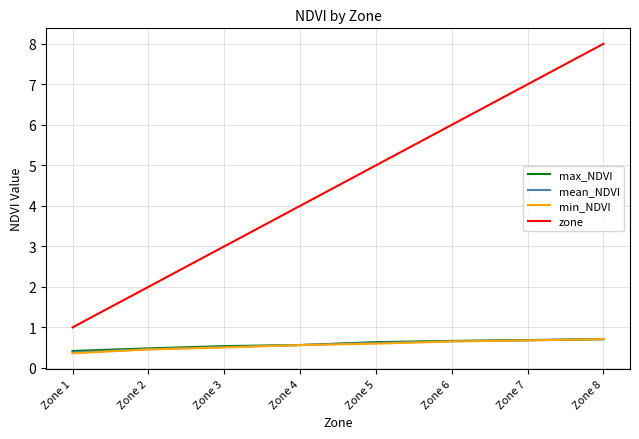

True or false: min_NDVI and zone intersect in this chart.

False